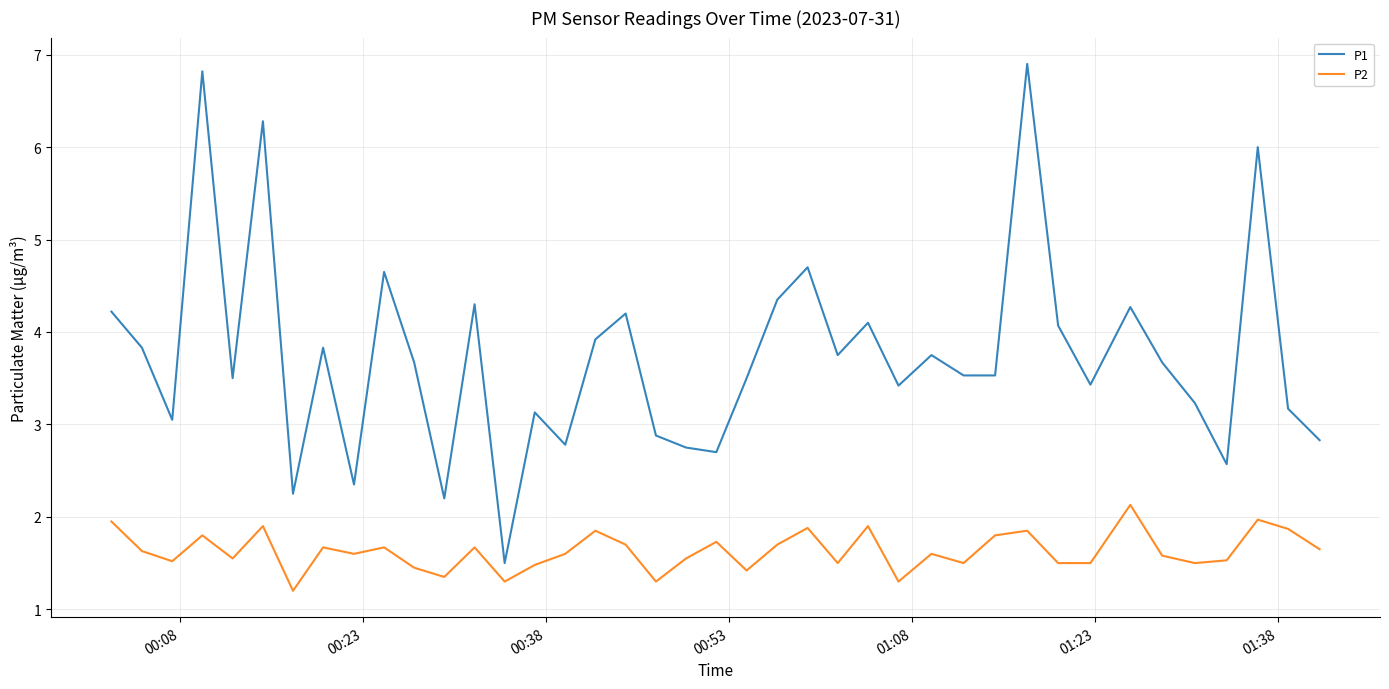

Does the chart have visible grid lines?

Yes